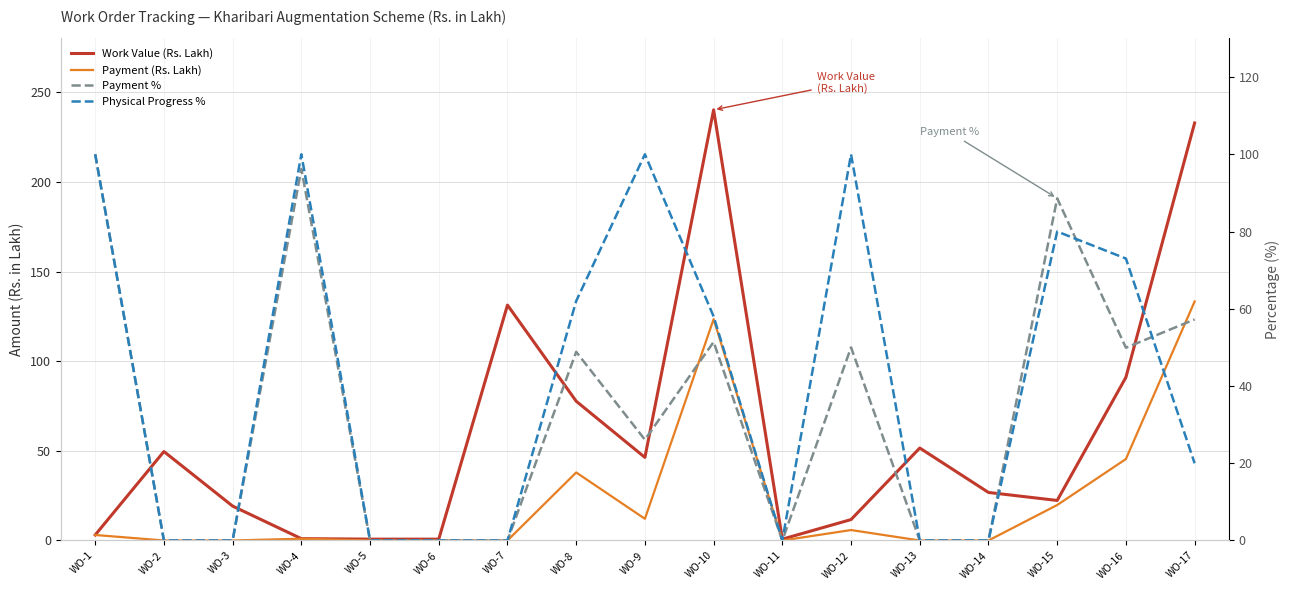

How many times do Payment % and Physical Progress % cross each other?

2